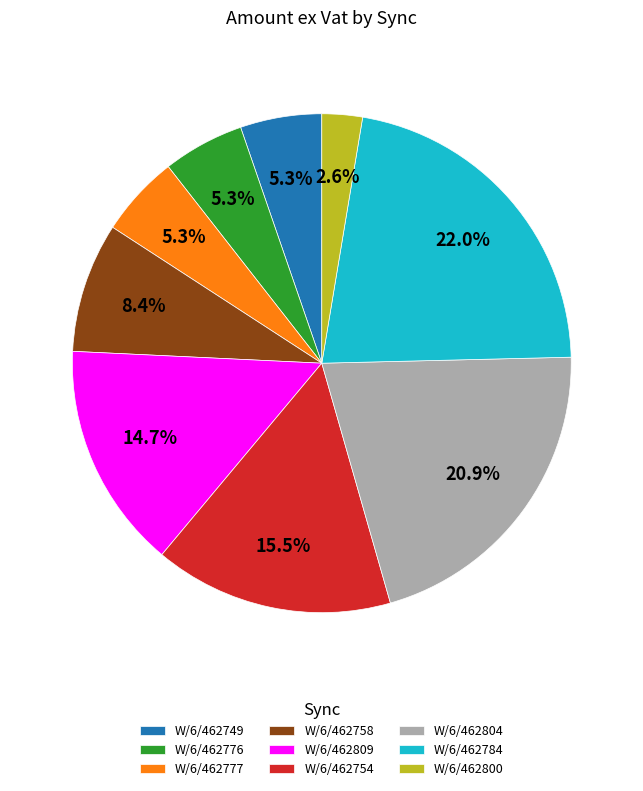

Count the number of slices in the pie.

9